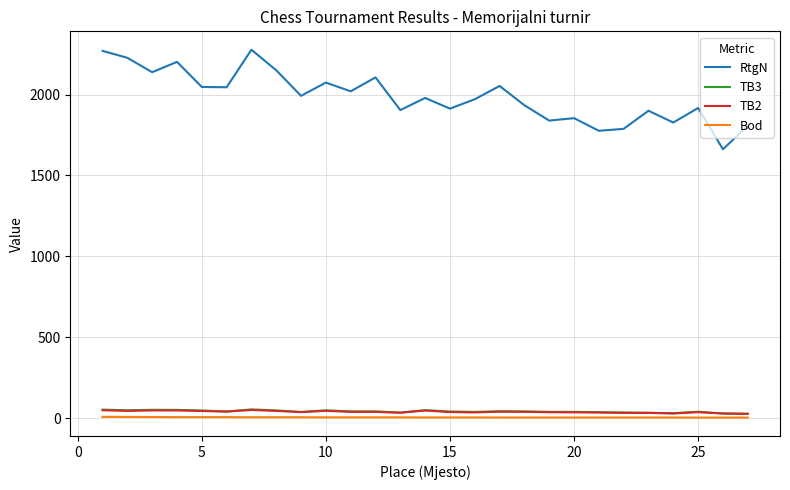

True or false: RtgN and TB2 cross at least once.

False